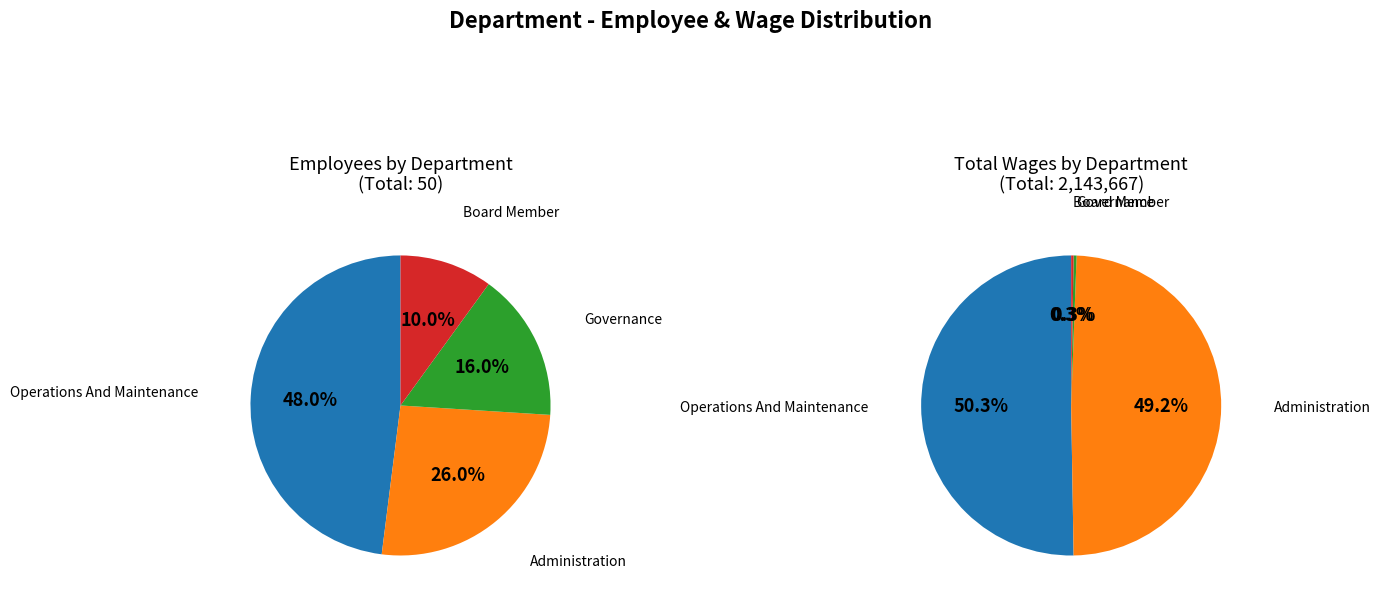

How many slices are in this pie chart?

4